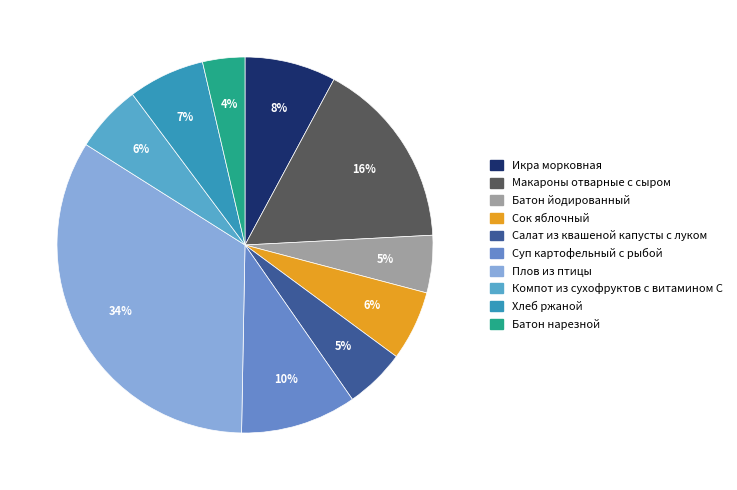

How many slices are in this pie chart?

10